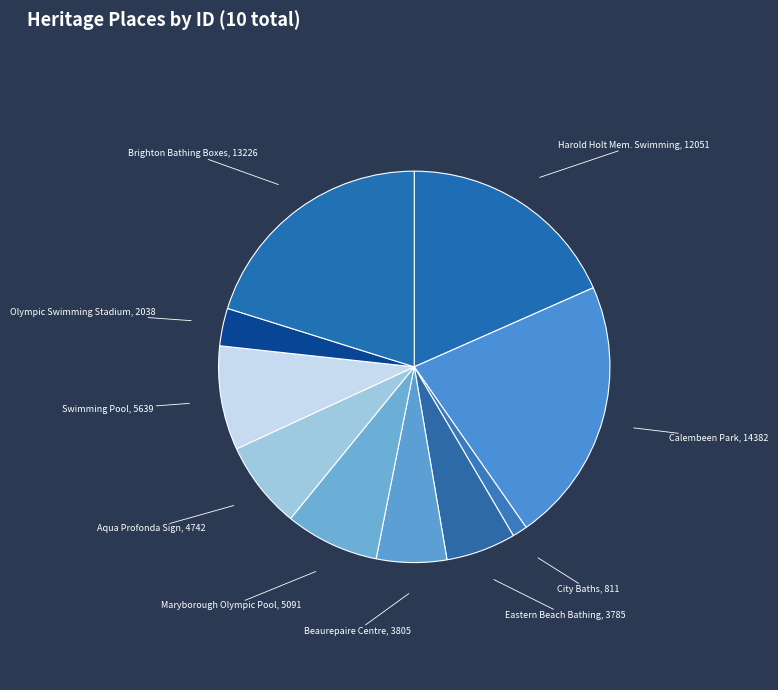

True or false: Swimming Pool, 5639 accounts for 17% of the total.

False